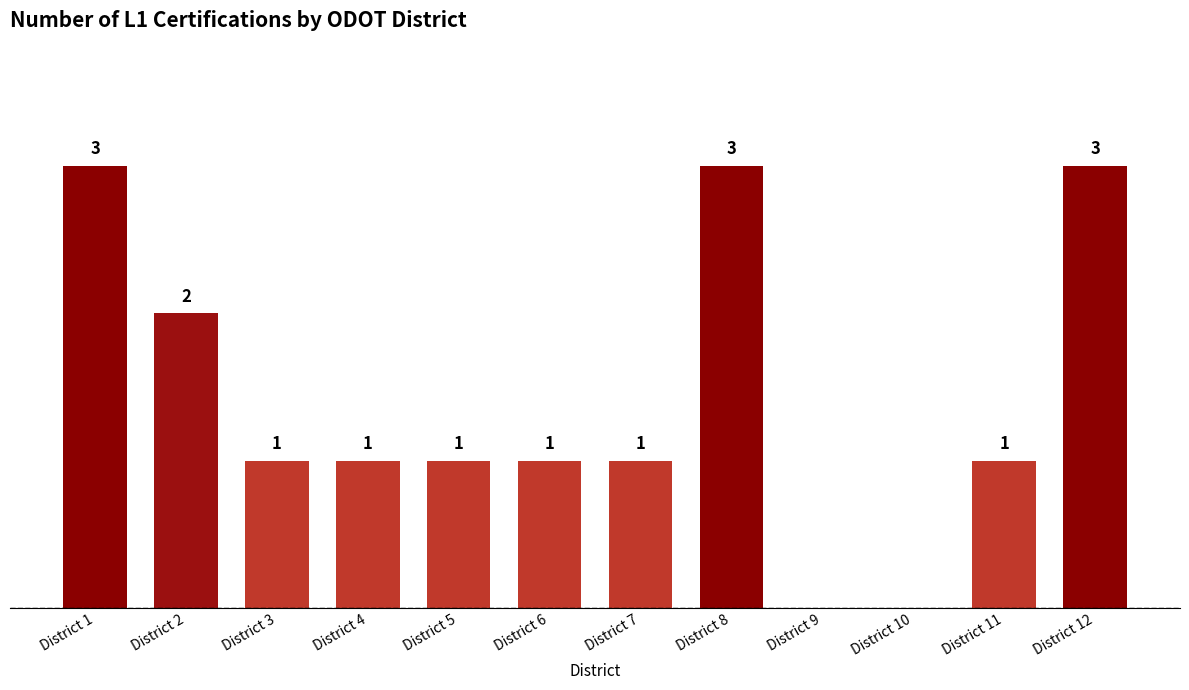

The chart shows a value of 3 at District 8. True or false?

True